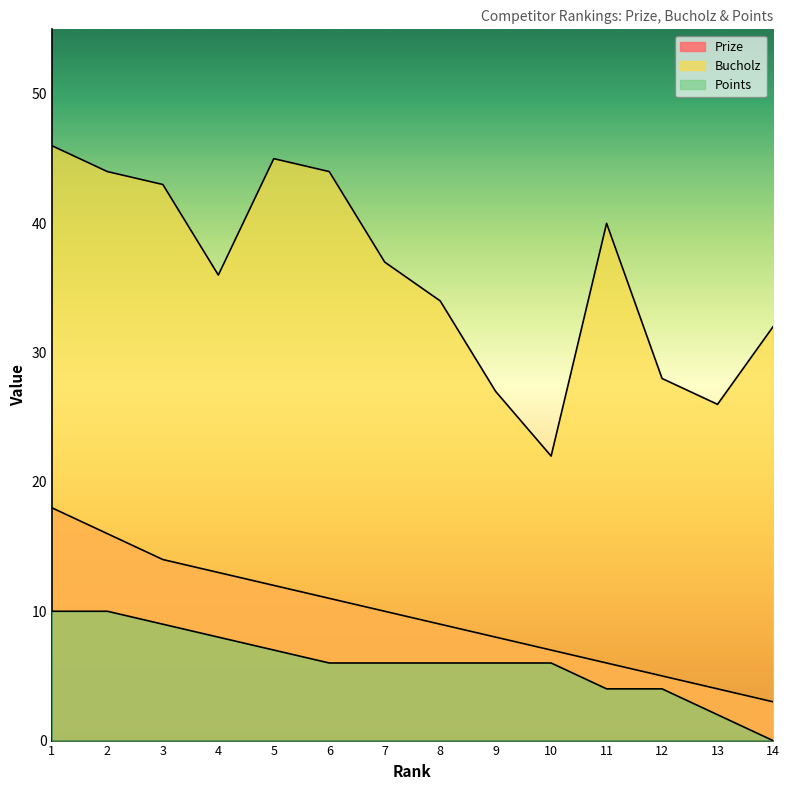

Between 8 and 10, which is larger?

8